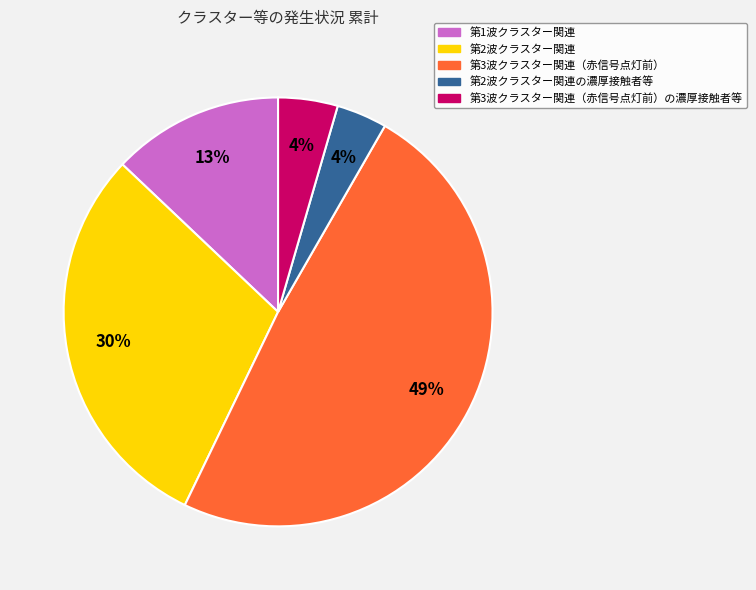

To the nearest percent, what is the average slice percentage?

20%